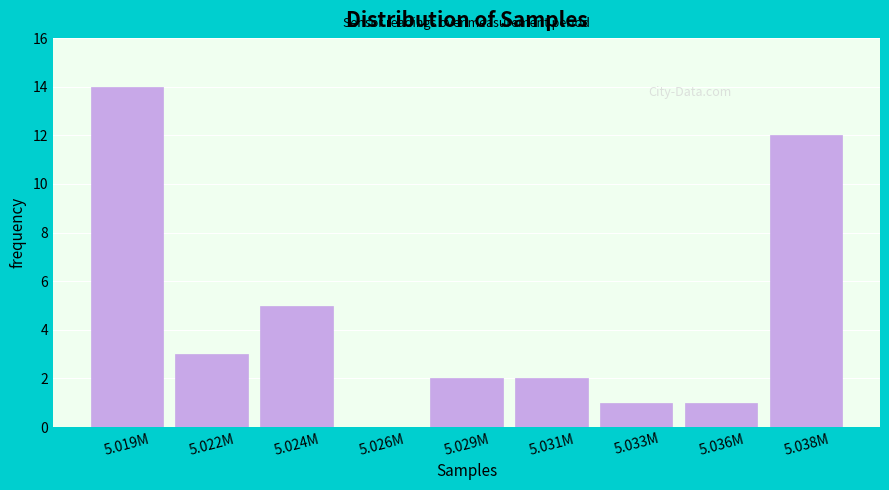

Reading left to right, list all the values displayed in this chart.

5.019M=14	5.022M=3	5.024M=5	5.026M=0	5.029M=2	5.031M=2	5.033M=1	5.036M=1	5.038M=12